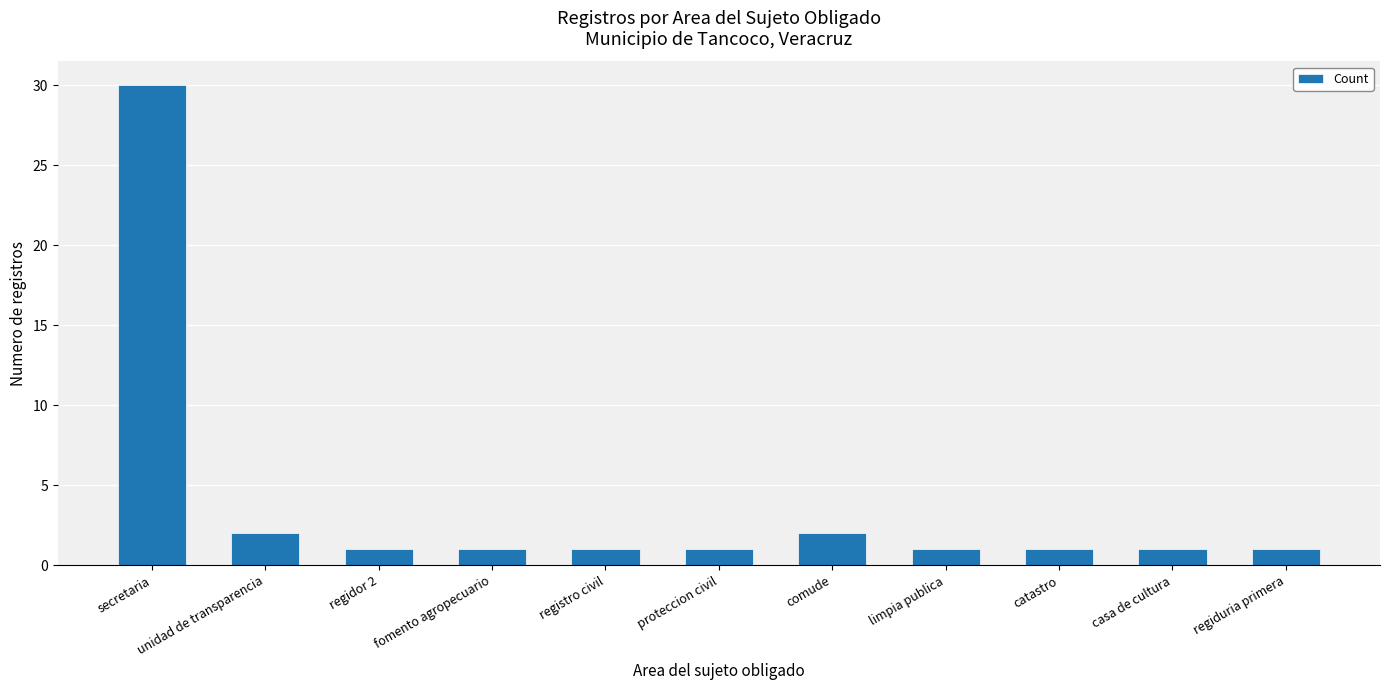

Is it true that the value at catastro is 1?

True